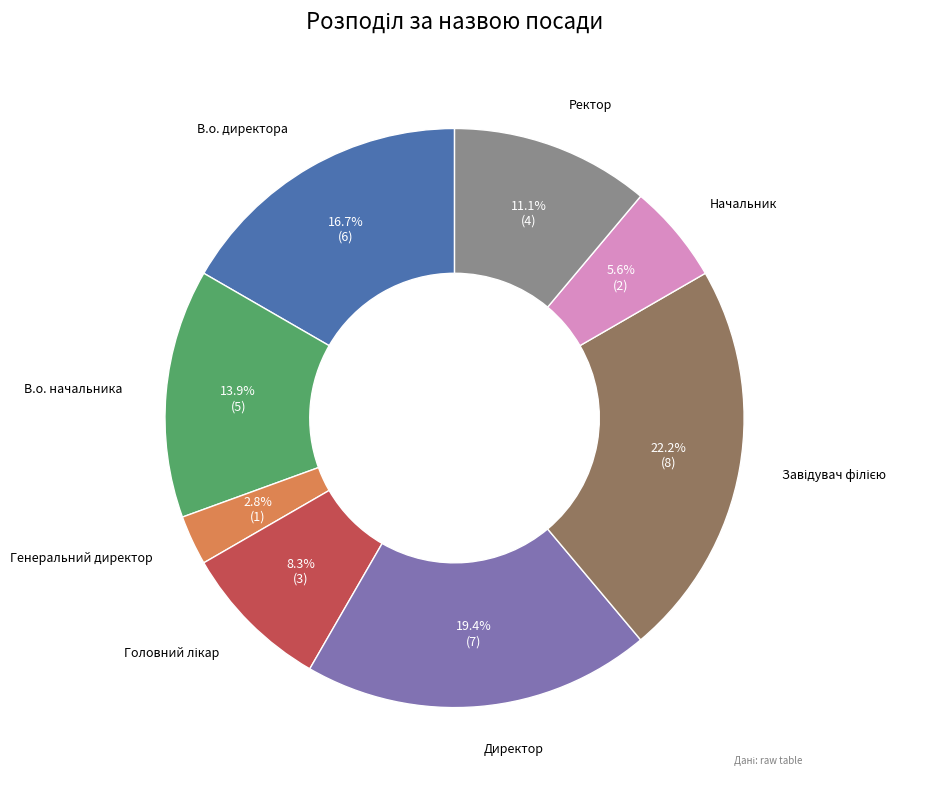

How many slices are in this pie chart?

8